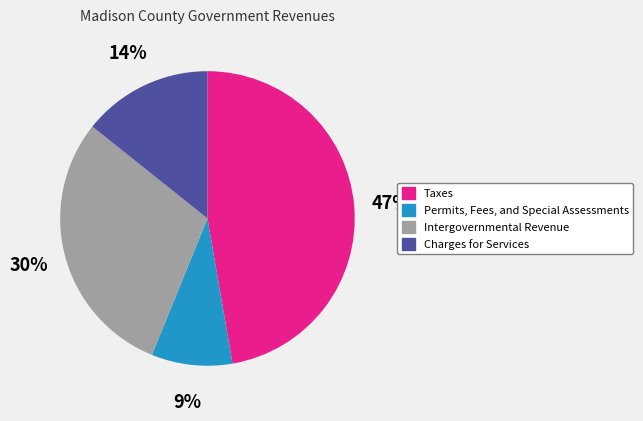

What is the smallest slice in the pie chart?

Permits, Fees, and Special Assessments